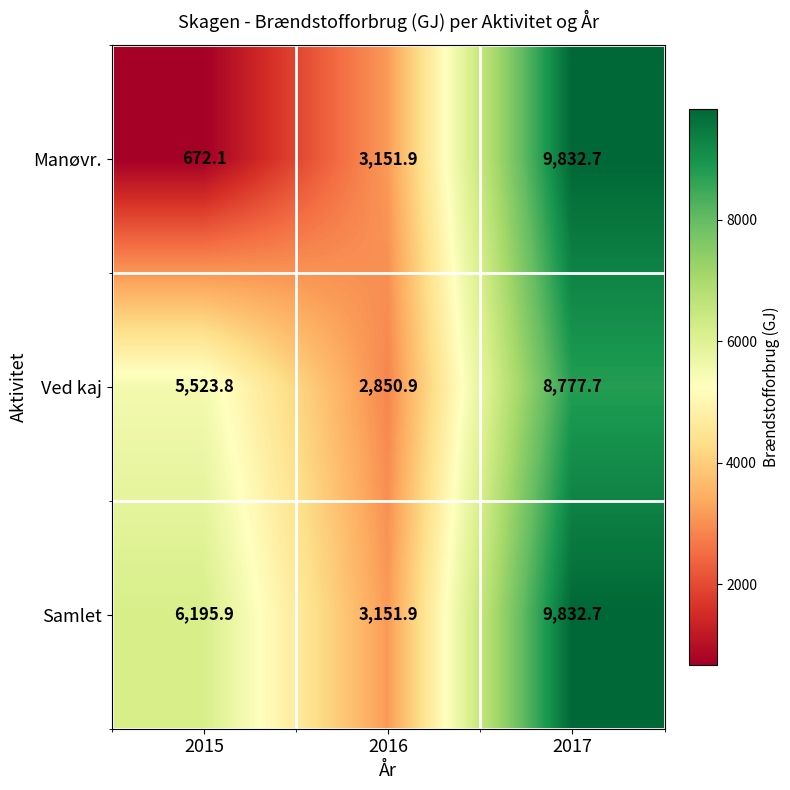

Where is Manøvr. nearest to the value 5252?

2016